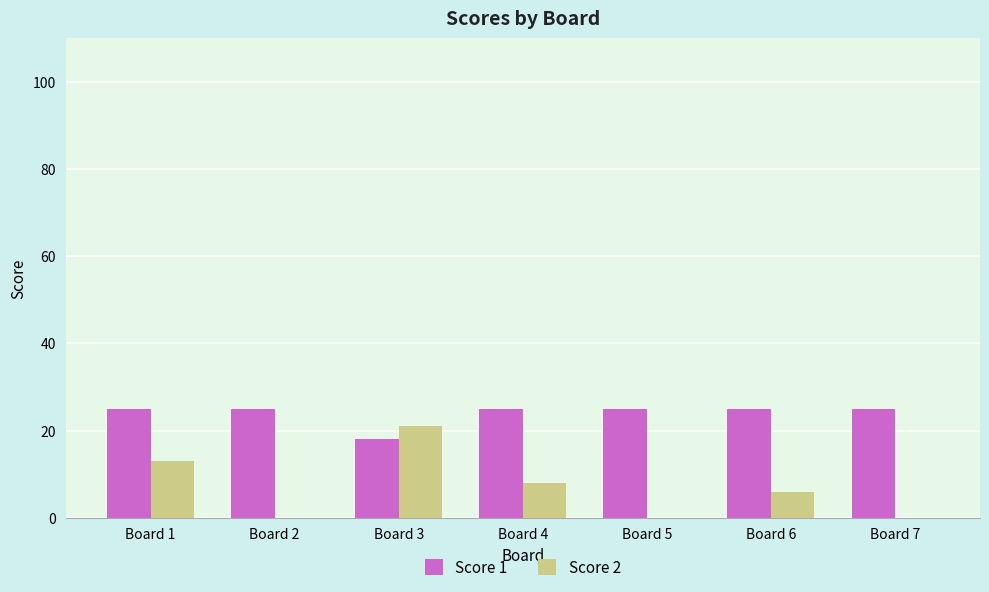

How many distinct data groups are displayed?

2